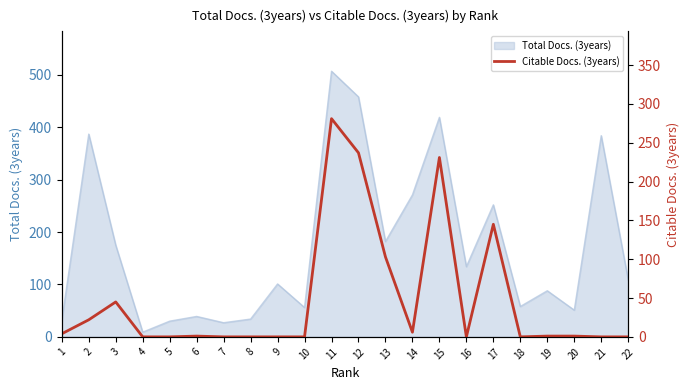

How many interior local peaks (higher than both neighbors) does the data have?

5